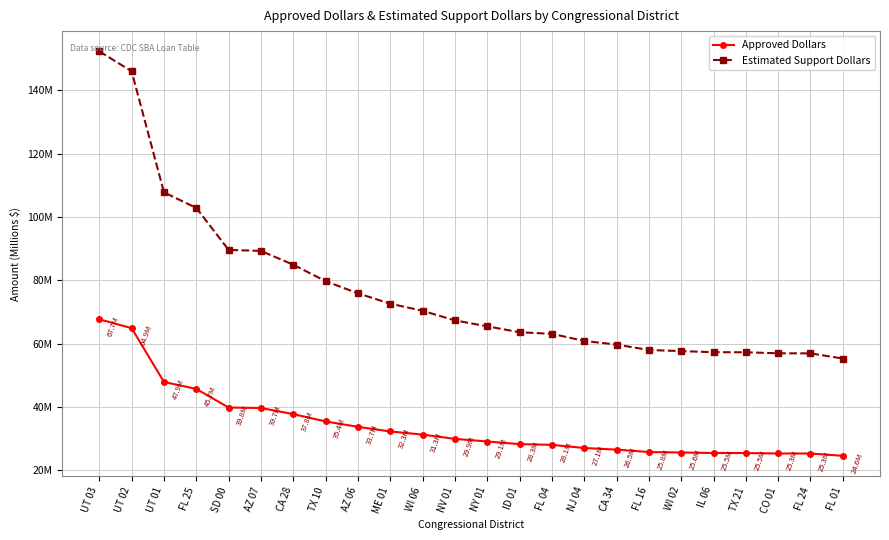

Does the chart have visible grid lines?

Yes